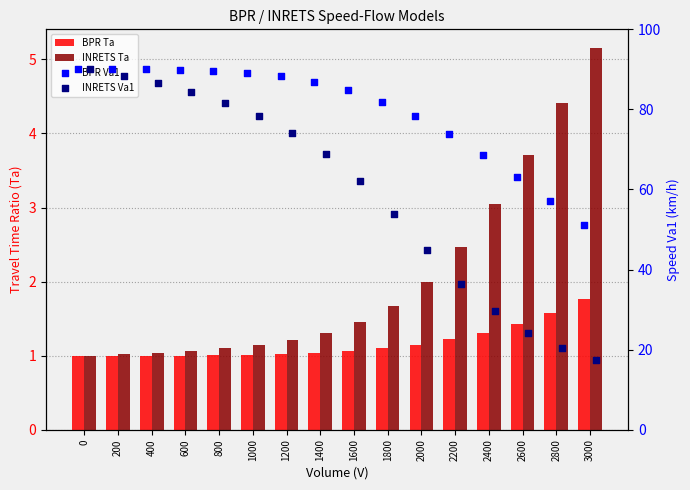

At how many categories does at least one series exceed 70?

12